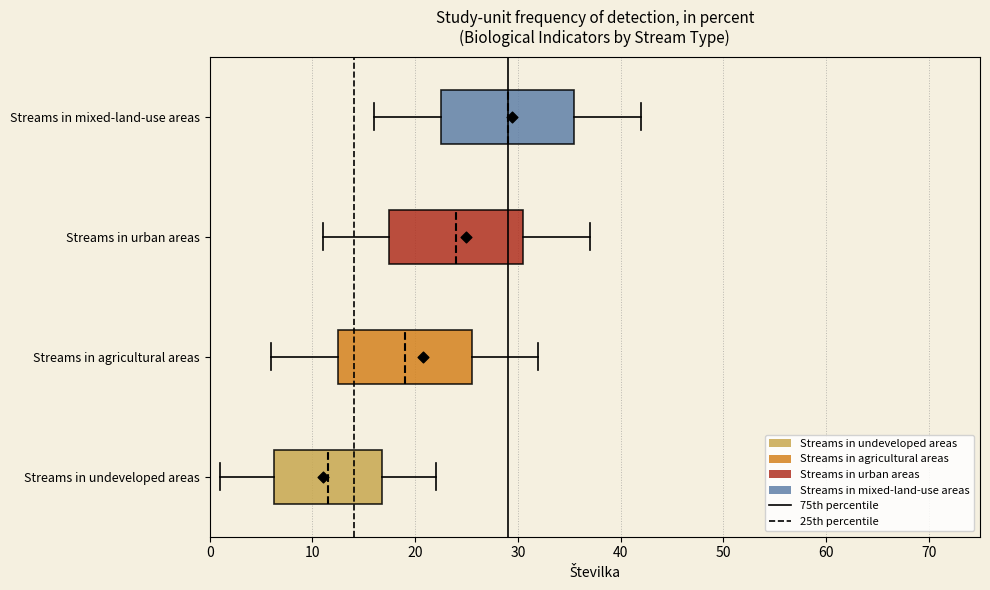

Where does the left whisker of the box for Streams in agricultural areas end on the x-axis? The values are not printed on the chart, so give them approximately, as read against the axis.

6